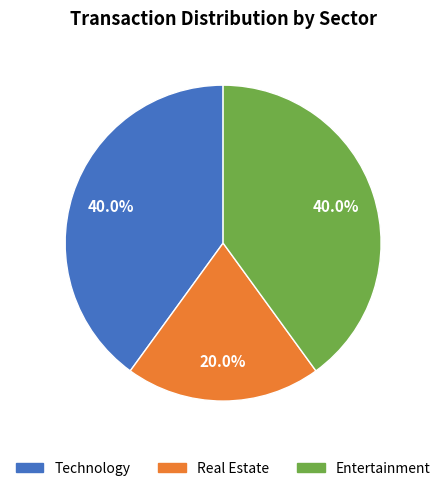

Does any single category account for the majority?

No